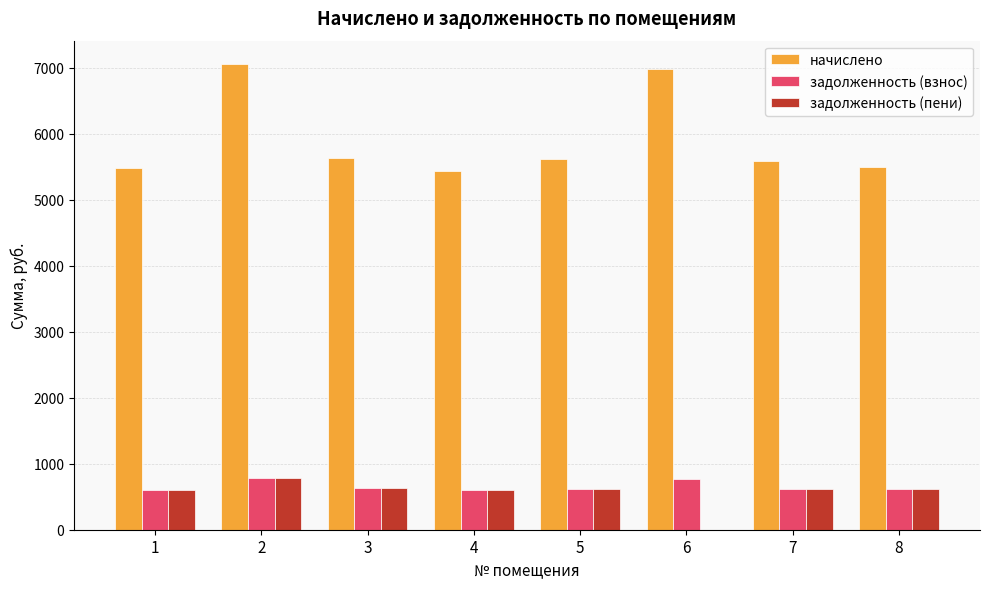

Is the value of начислено at 2 greater than the value of задолженность (взнос) at 3?

Yes